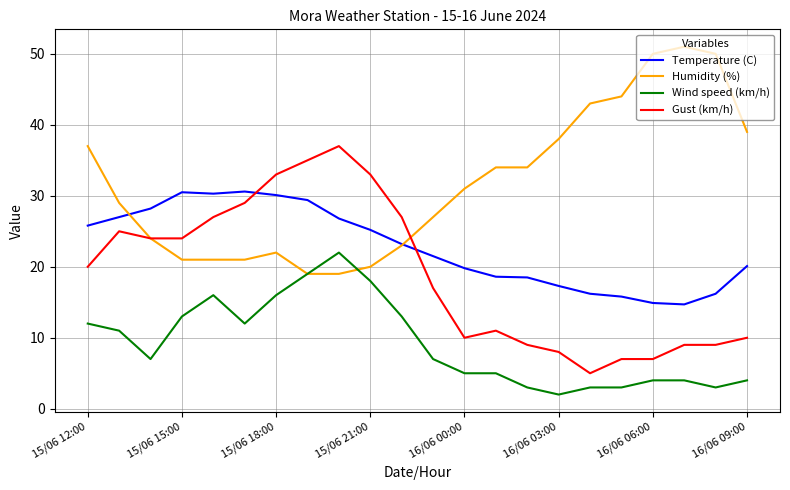

What is the minimum value shown in the chart?

2.0